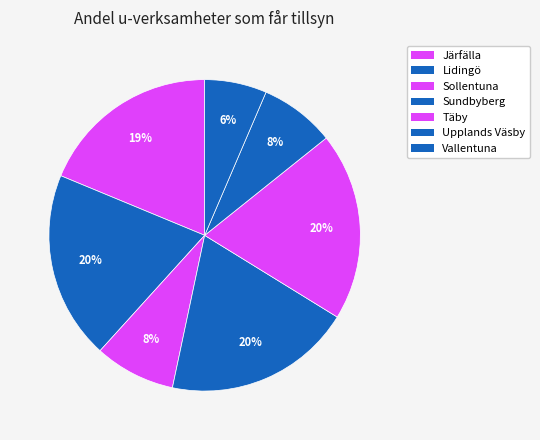

How many slices are in this pie chart?

7